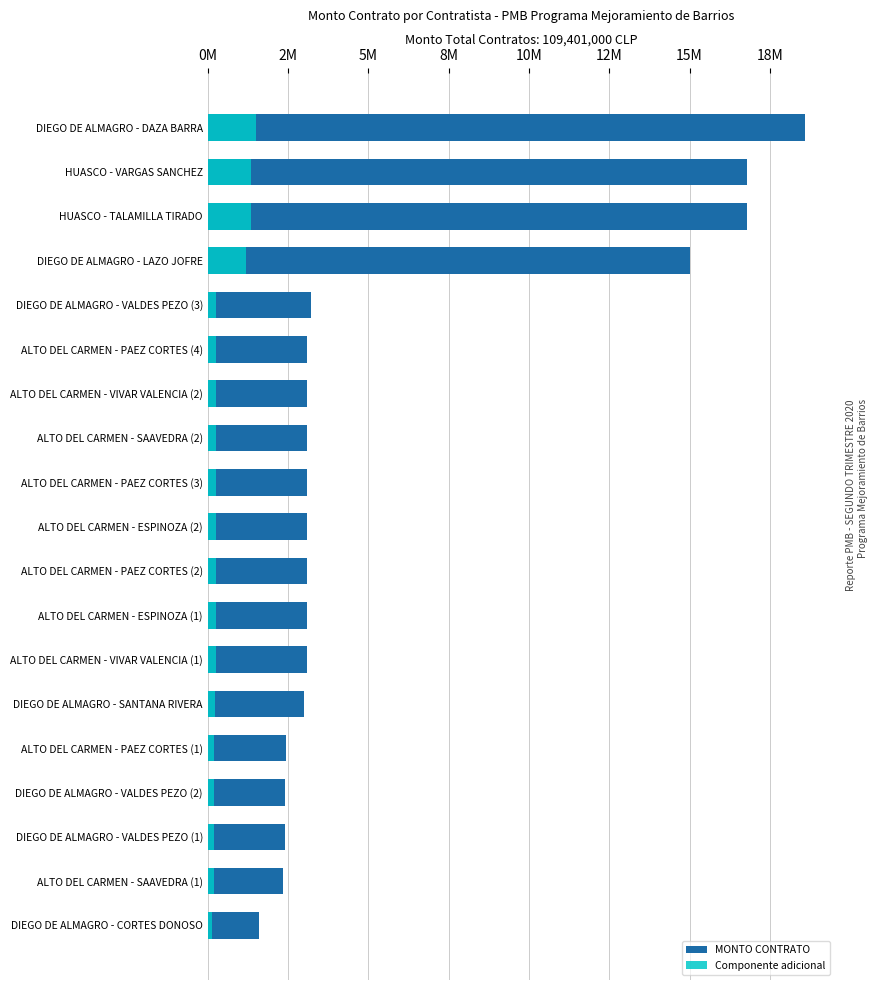

Rank the series at DIEGO DE ALMAGRO - VALDES PEZO (1) from lowest to highest value.

Componente adicional, MONTO CONTRATO